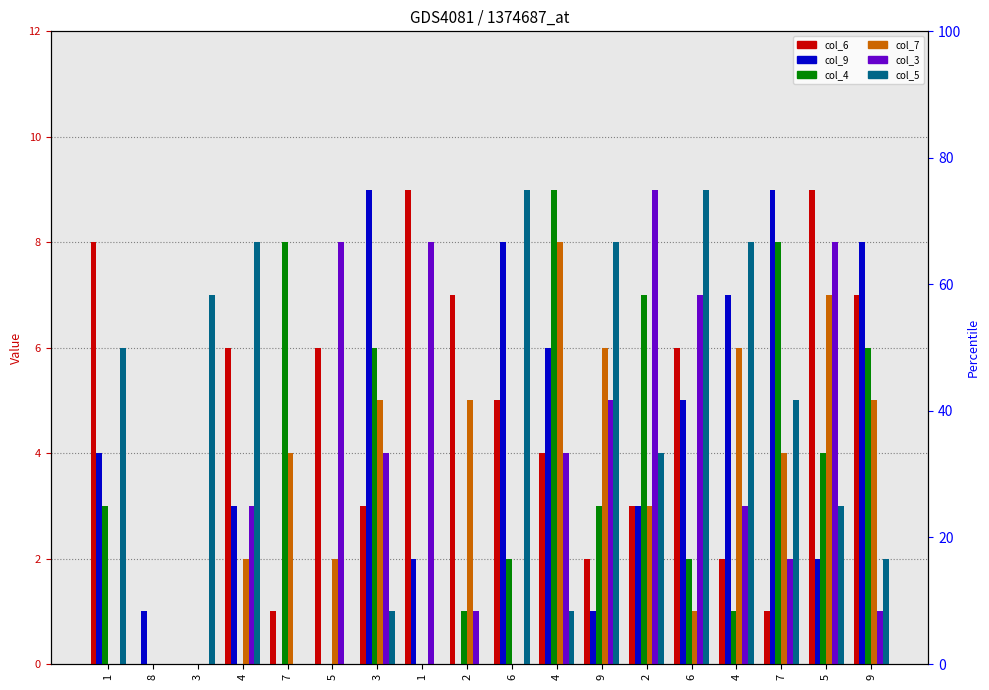

How many col_5 values are between 0 and 8?

16